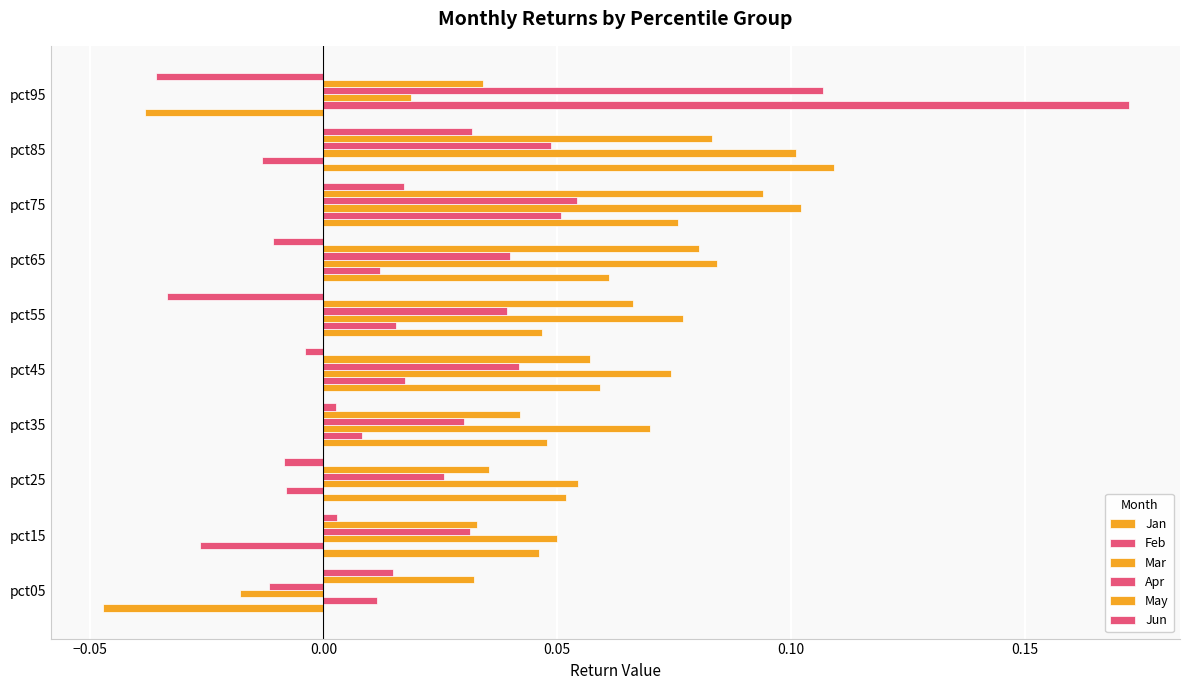

Reading right to left, transcribe all the data shown in this chart.

Jan: -0.0	0.1	0.1	0.1	0.0	0.1	0.0	0.1	0.0	-0.0
Feb: 0.2	-0.0	0.1	0.0	0.0	0.0	0.0	-0.0	-0.0	0.0
Mar: 0.0	0.1	0.1	0.1	0.1	0.1	0.1	0.1	0.1	-0.0
Apr: 0.1	0.0	0.1	0.0	0.0	0.0	0.0	0.0	0.0	-0.0
May: 0.0	0.1	0.1	0.1	0.1	0.1	0.0	0.0	0.0	0.0
Jun: -0.0	0.0	0.0	-0.0	-0.0	-0.0	0.0	-0.0	0.0	0.0